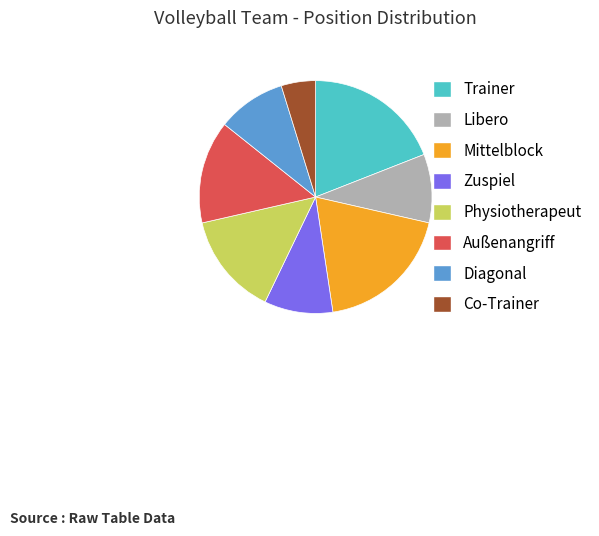

Is the sum of Diagonal and Libero greater than half?

No